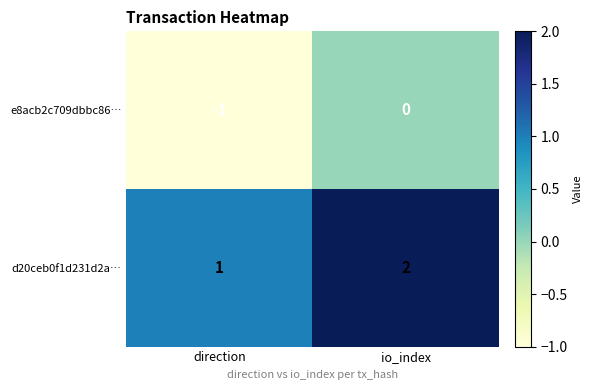

Reading left to right, transcribe all the data shown in this chart.

e8acb2c709dbbc86…: direction=-1	io_index=0
d20ceb0f1d231d2a…: direction=1	io_index=2